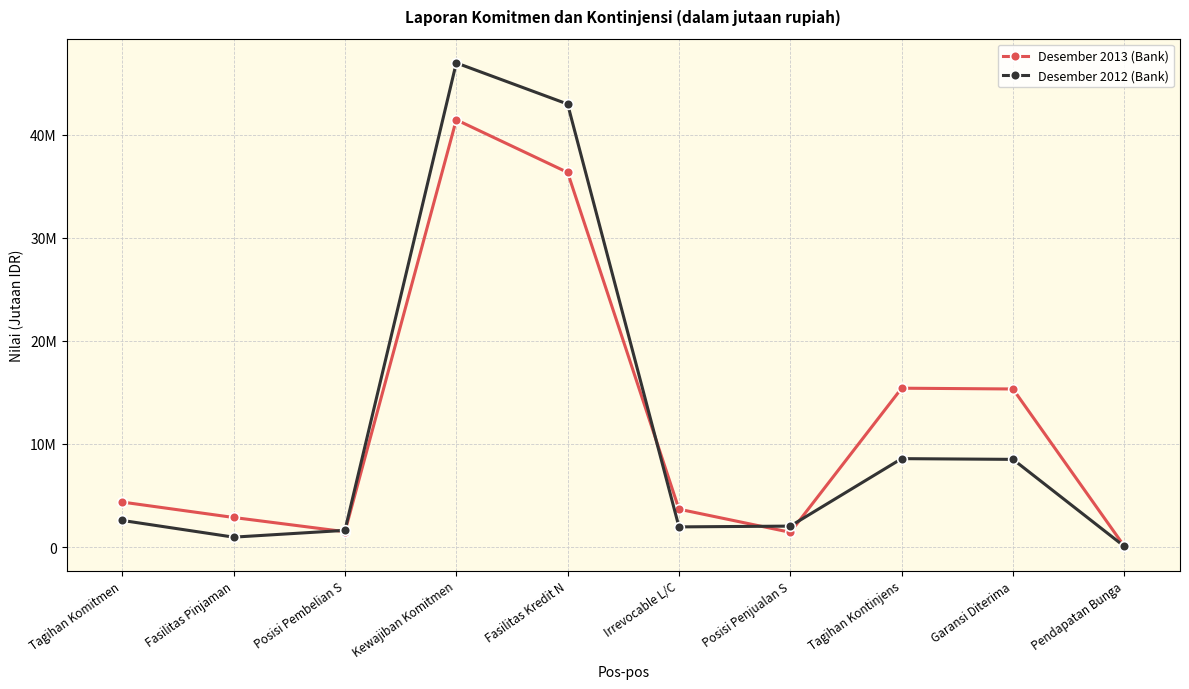

What is the difference between the maximum and second lowest values in the Desember 2012 (Bank) series?

45997059